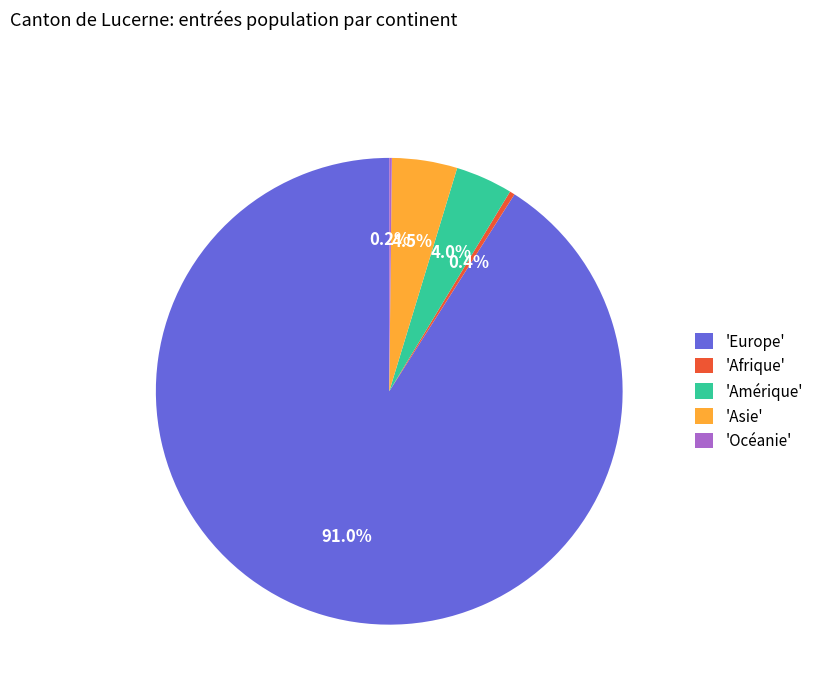

What is the largest slice in the pie chart?

'Europe'